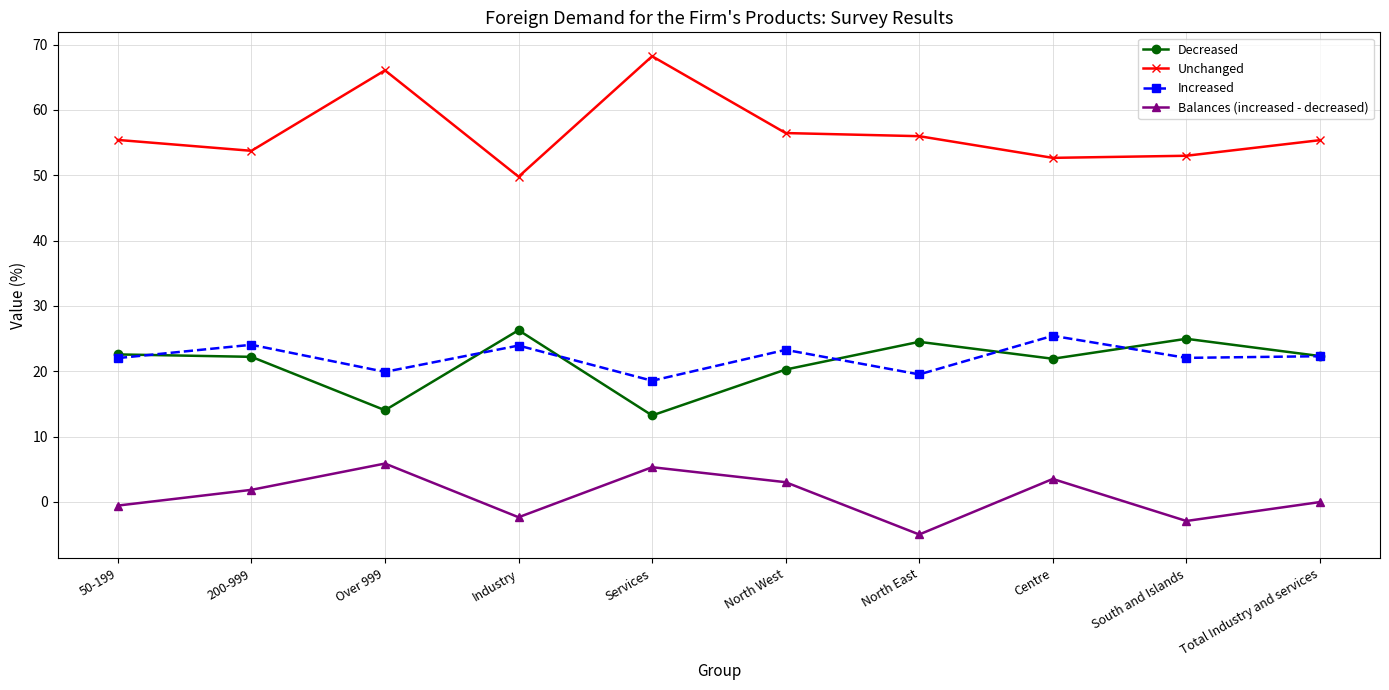

What is the sum of the Balances (increased - decreased) values at Centre and Services?

8.8